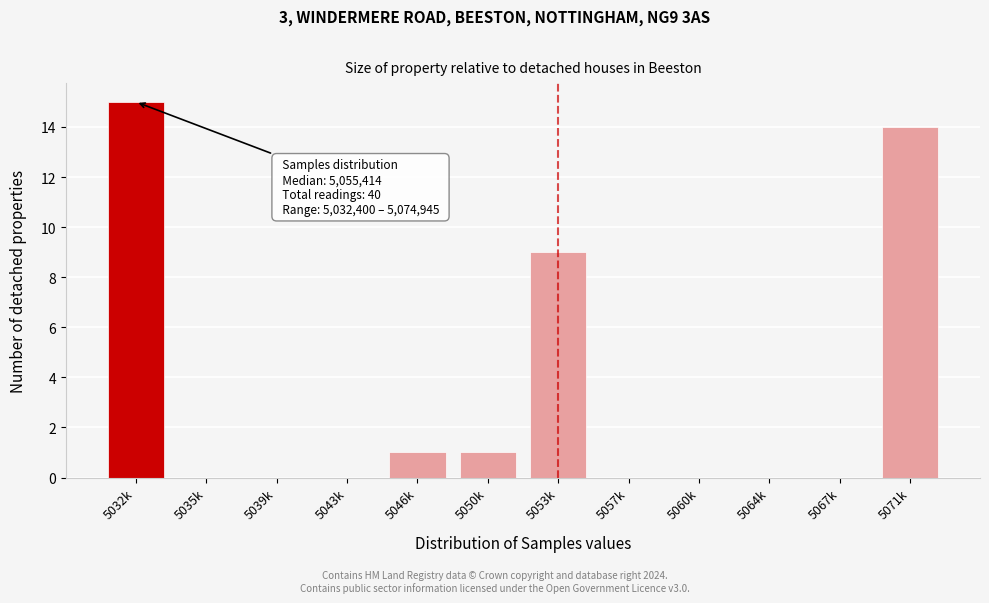

Reading left to right, transcribe all the data shown in this chart.

5032k=15	5035k=0	5039k=0	5043k=0	5046k=1	5050k=1	5053k=9	5057k=0	5060k=0	5064k=0	5067k=0	5071k=14